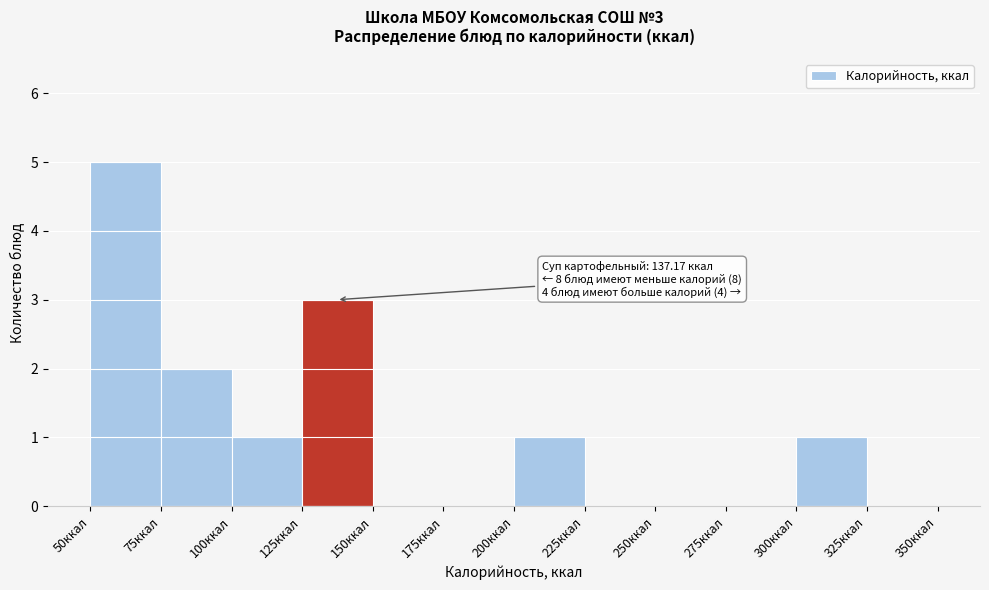

Which range on the x-axis has the tallest bar?

50 to 75